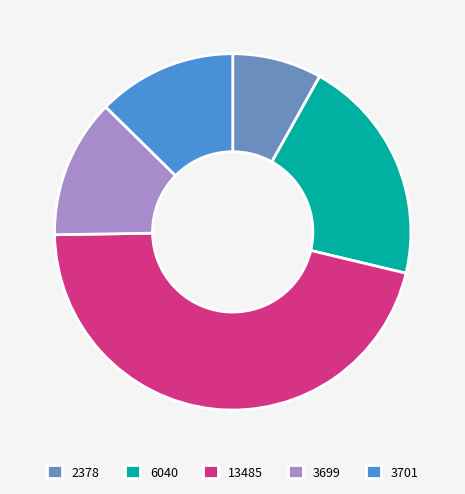

Count the number of slices in the pie.

5